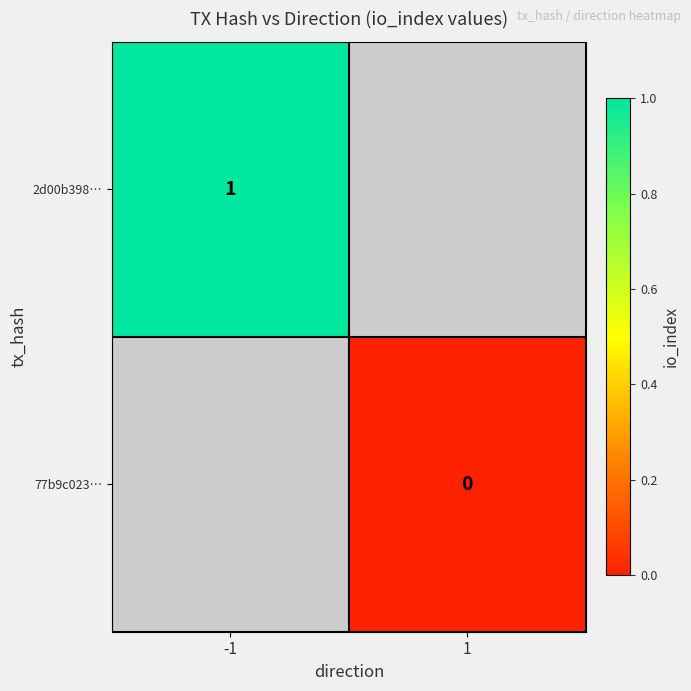

Is the value of 77b9c023… at 1 greater than the value of 2d00b398… at -1?

No